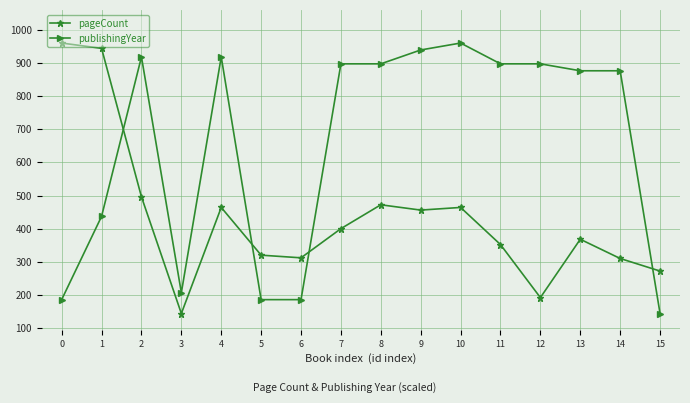

What is the value of the publishingYear point at the 3rd from the left?

918.2